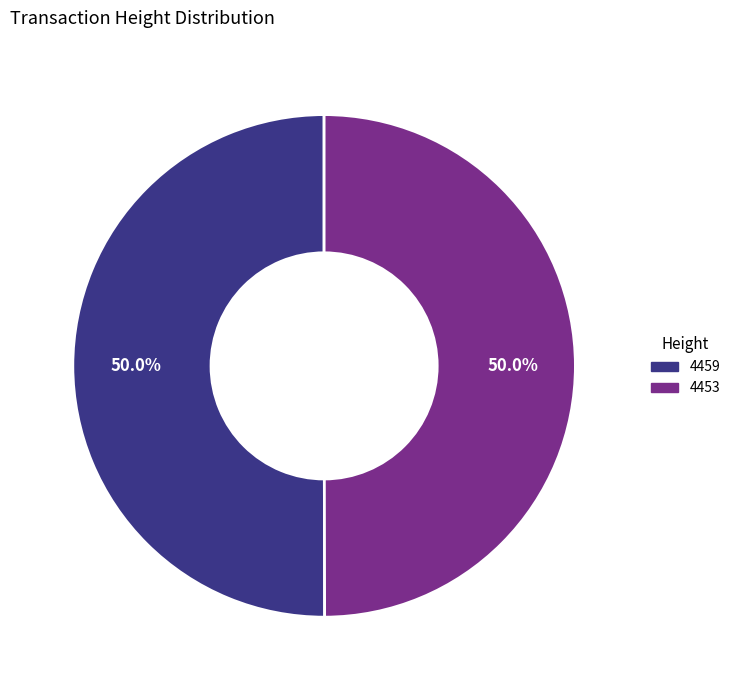

What is the ratio of the value at 4459 to the value at 4453?

1.0